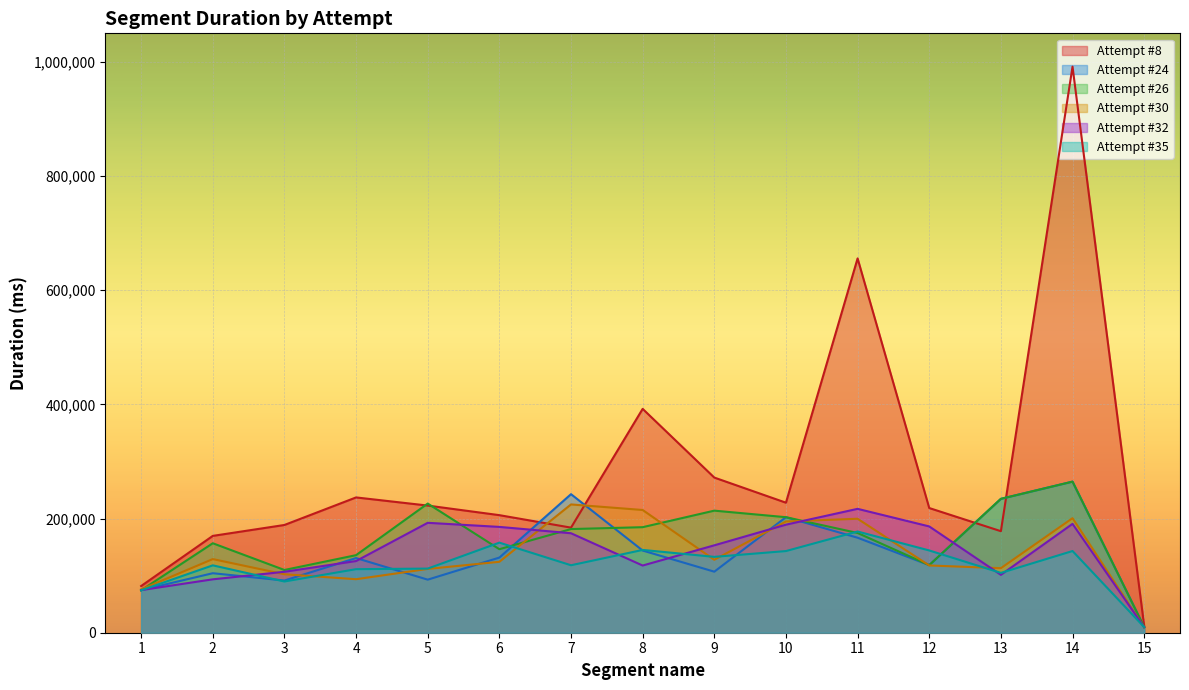

Which category has the lowest value in the Attempt #26 series?

15